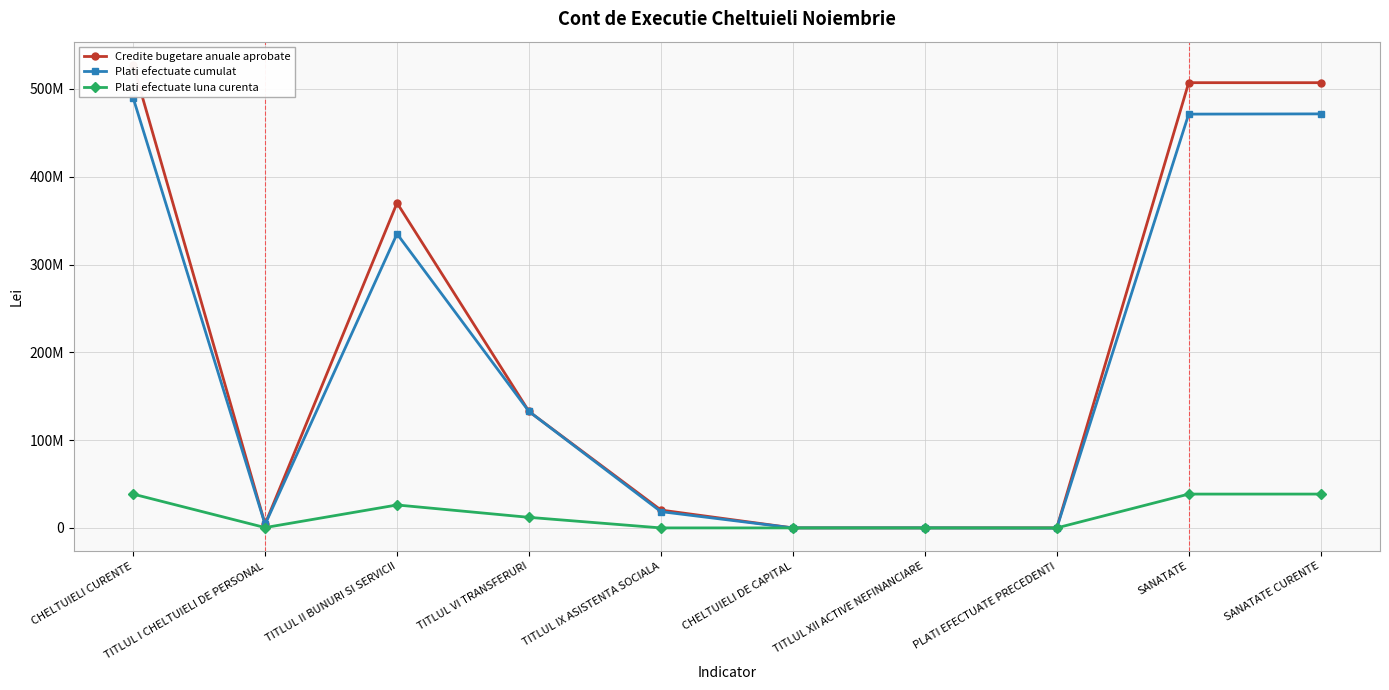

The Plati efectuate cumulat series shows 0 at TITLUL XII ACTIVE NEFINANCIARE. True or false?

True